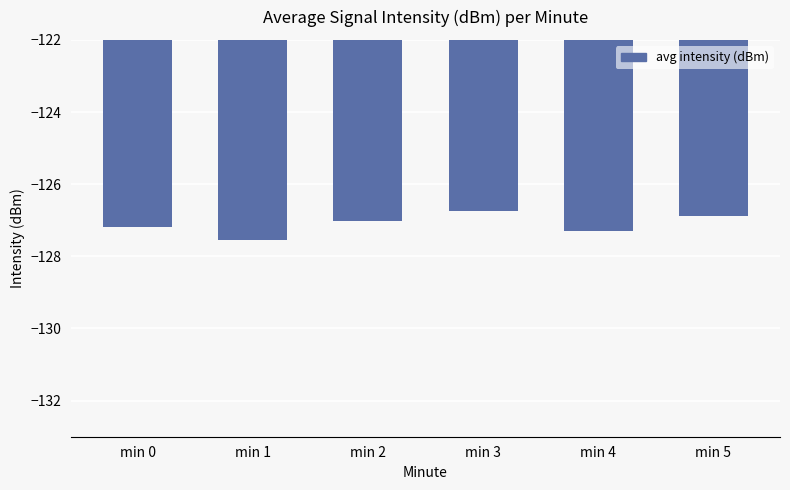

The value at min 3 is -25.4. True or false?

False